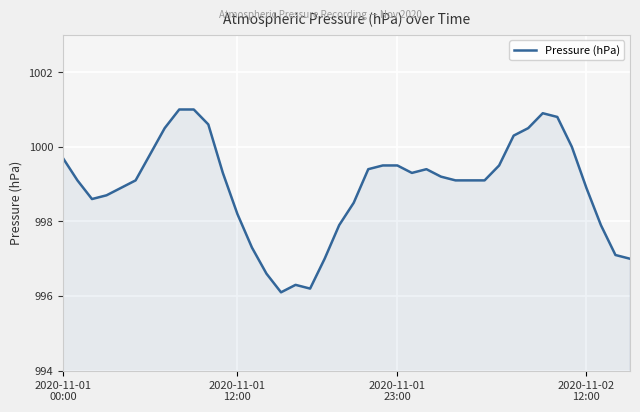

What is the greatest value displayed?

1001.0